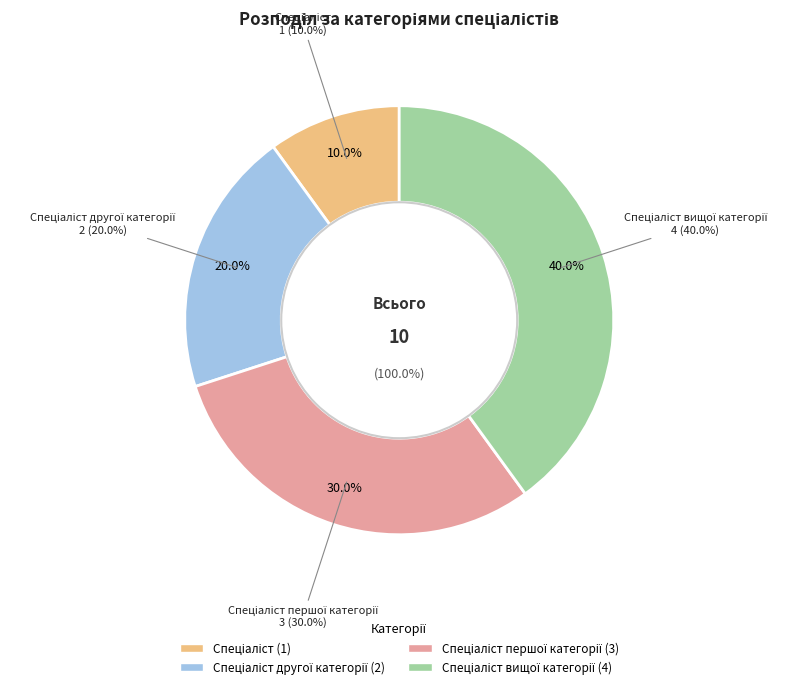

What is the change in value from Спеціаліст to Спеціаліст другої категорії?

+1